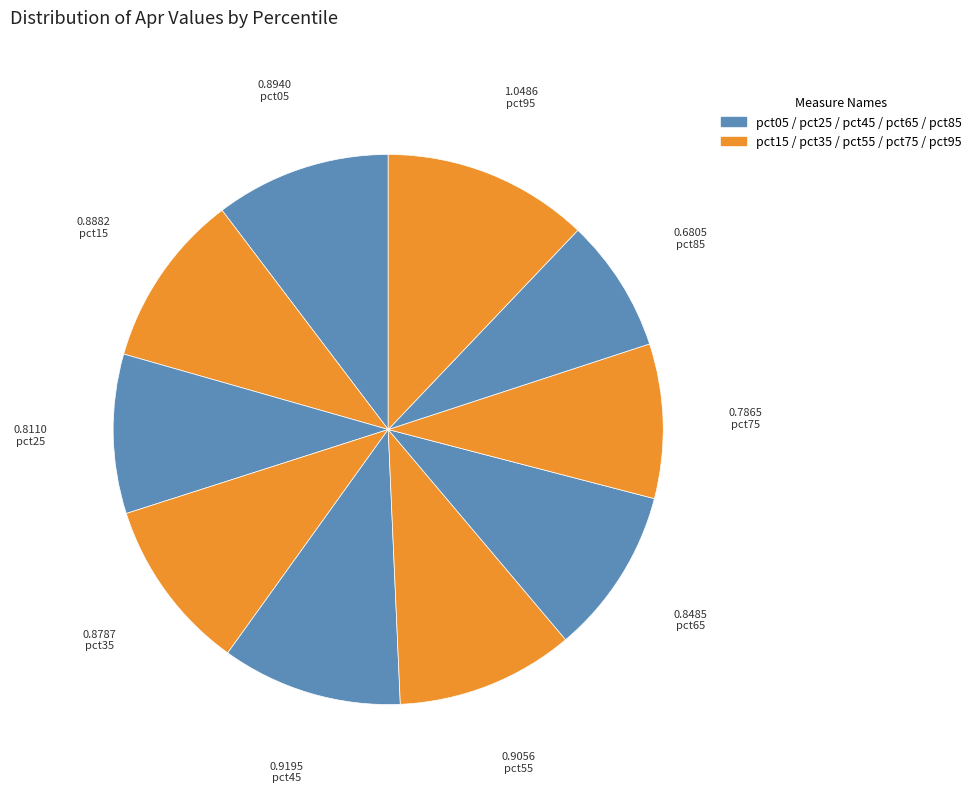

Does pct65 account for over 50% of the chart?

No